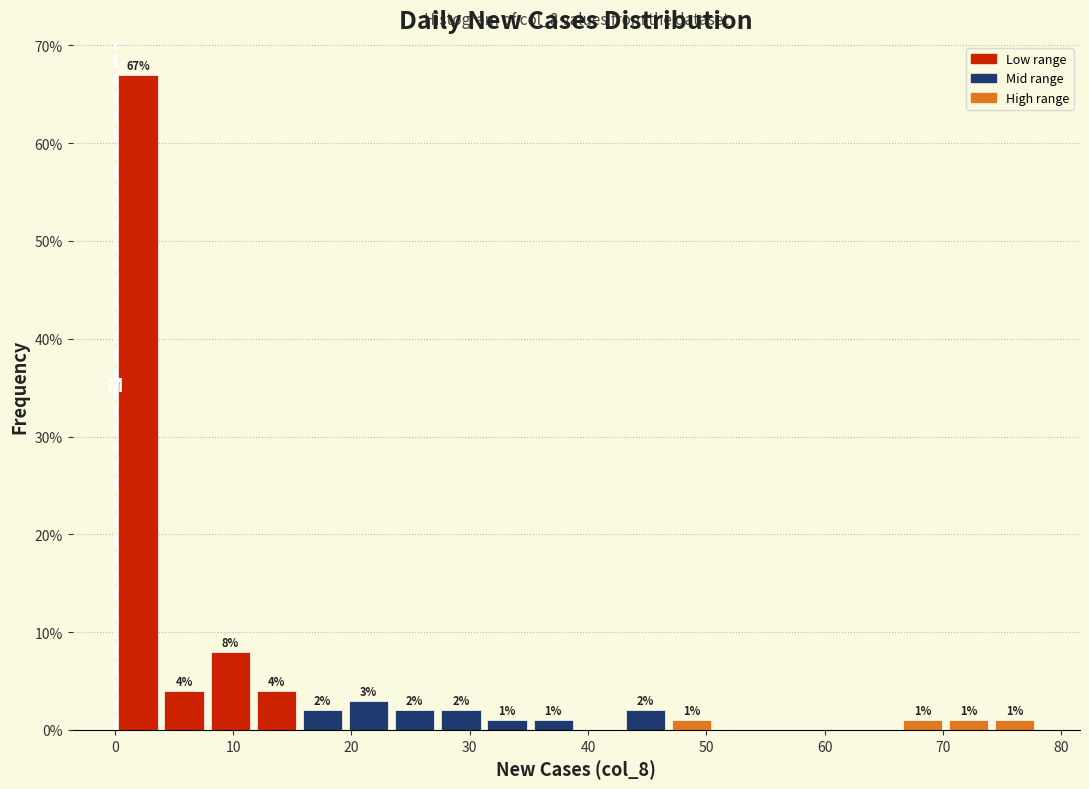

Read against the x-axis, roughly where is the centre of the tallest bar?

2